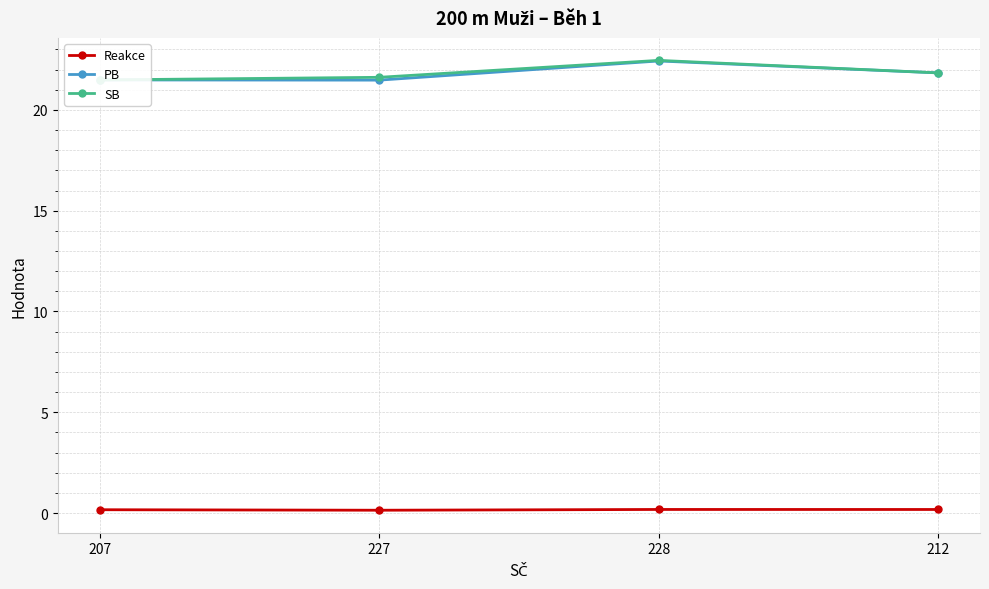

The value of PB at 227 is 32.9. True or false?

False